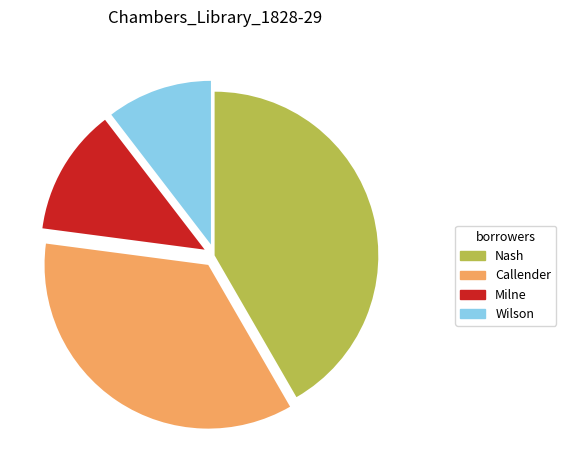

Is the sum of Callender and Nash greater than half?

Yes